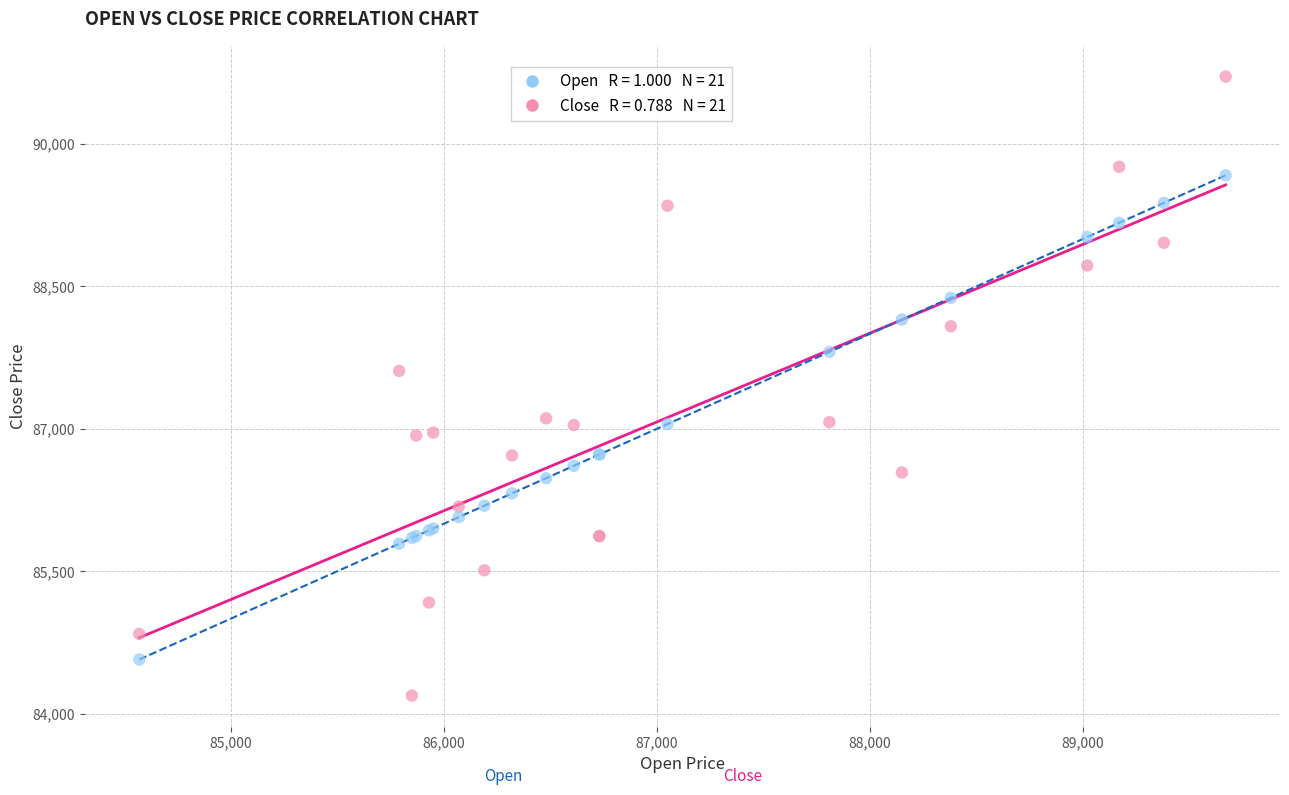

Across all series, what Y value is closest to 87450?

87610